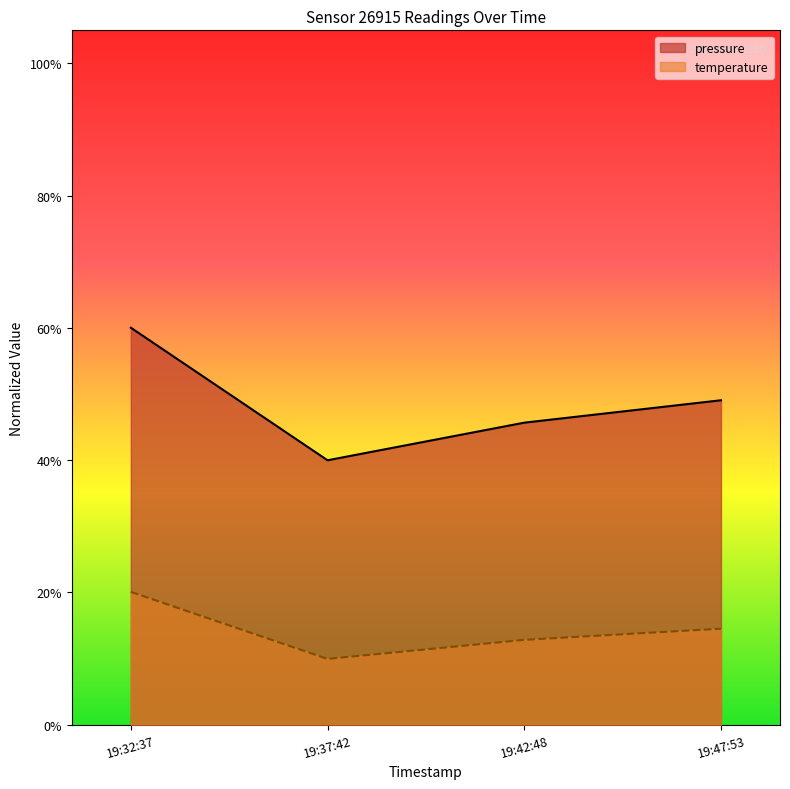

Is the value of pressure at 19:42:48 greater than the value of temperature at 19:42:48?

Yes